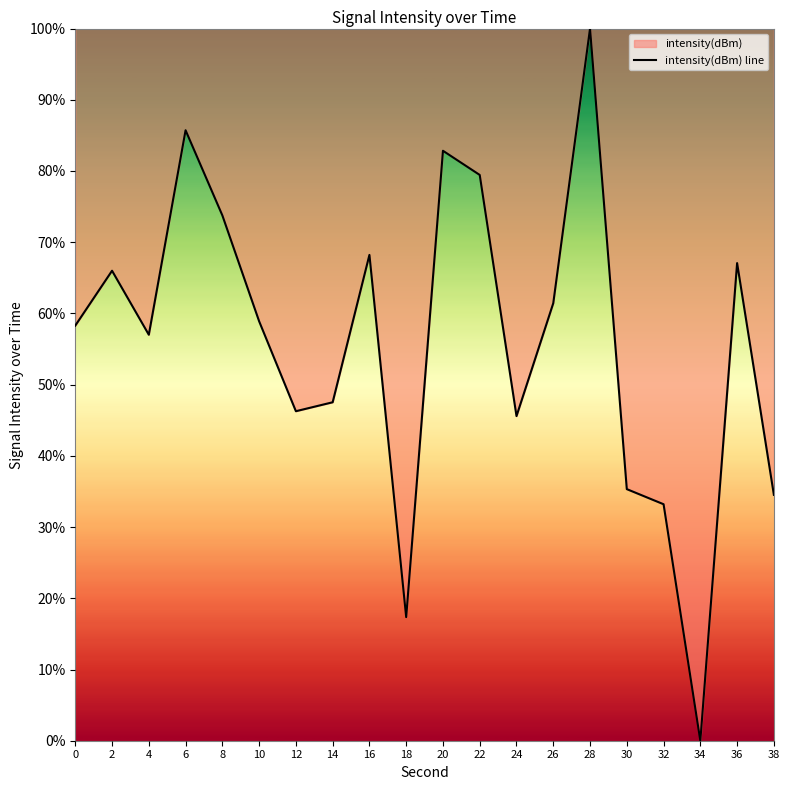

How many data points does each series have?

20